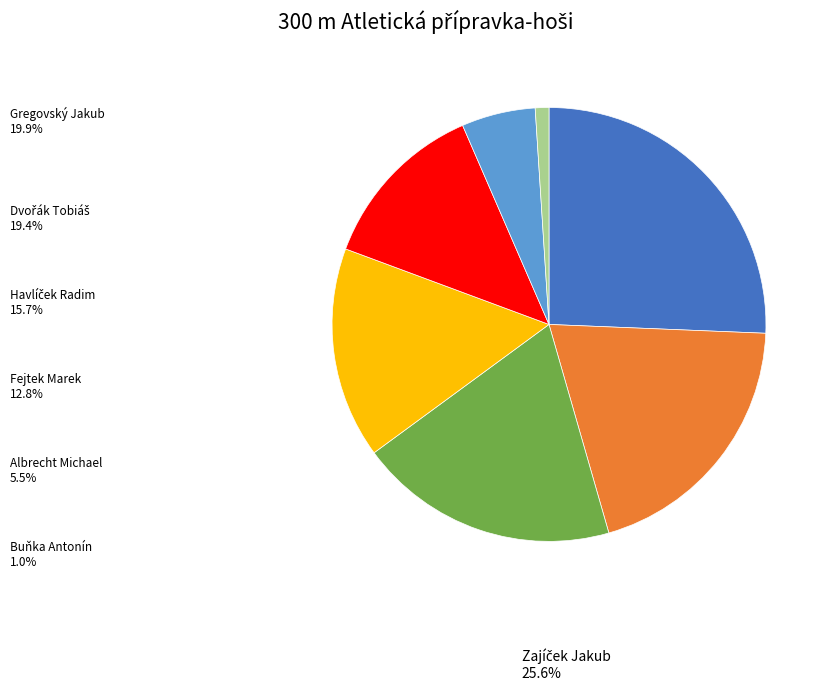

Does any single category account for the majority?

No